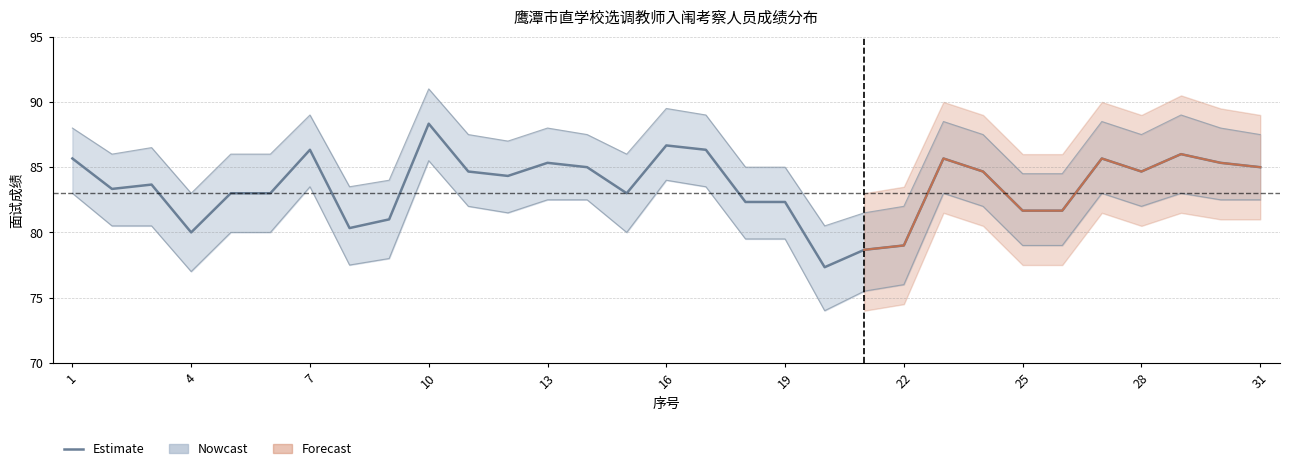

What is the difference between the maximum and minimum values?

11.0